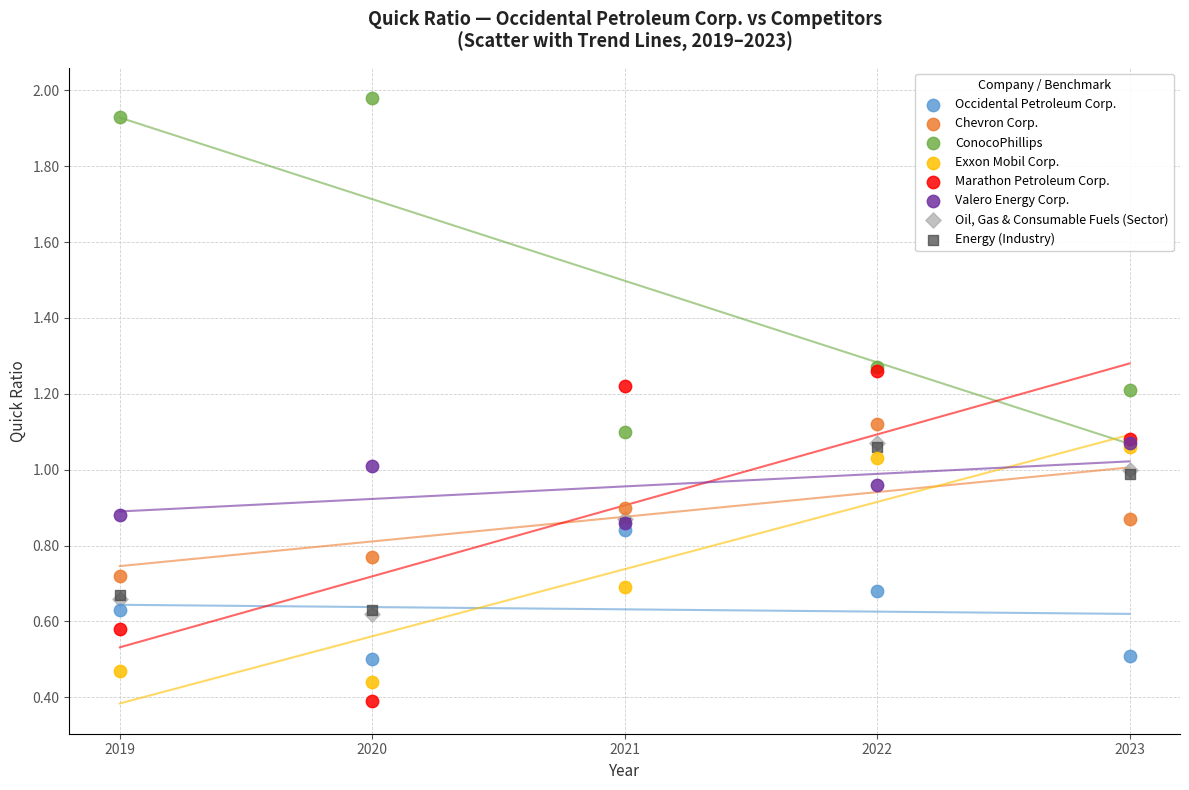

What are all the series names shown in the legend?

Occidental Petroleum Corp., Chevron Corp., ConocoPhillips, Exxon Mobil Corp., Marathon Petroleum Corp., Valero Energy Corp., Oil, Gas & Consumable Fuels (Sector), Energy (Industry)